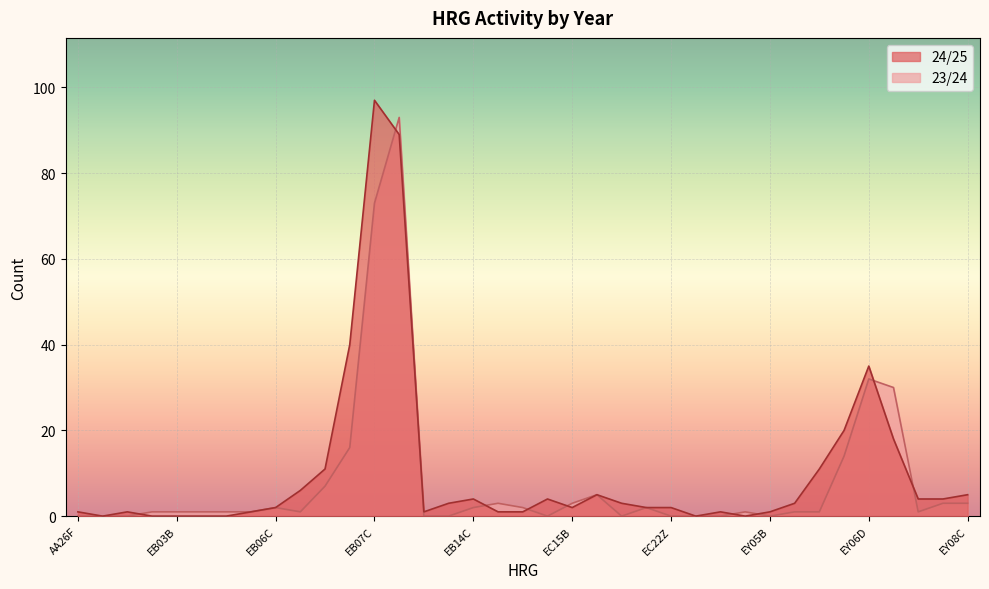

What is the total value across all series at EB06C?

4